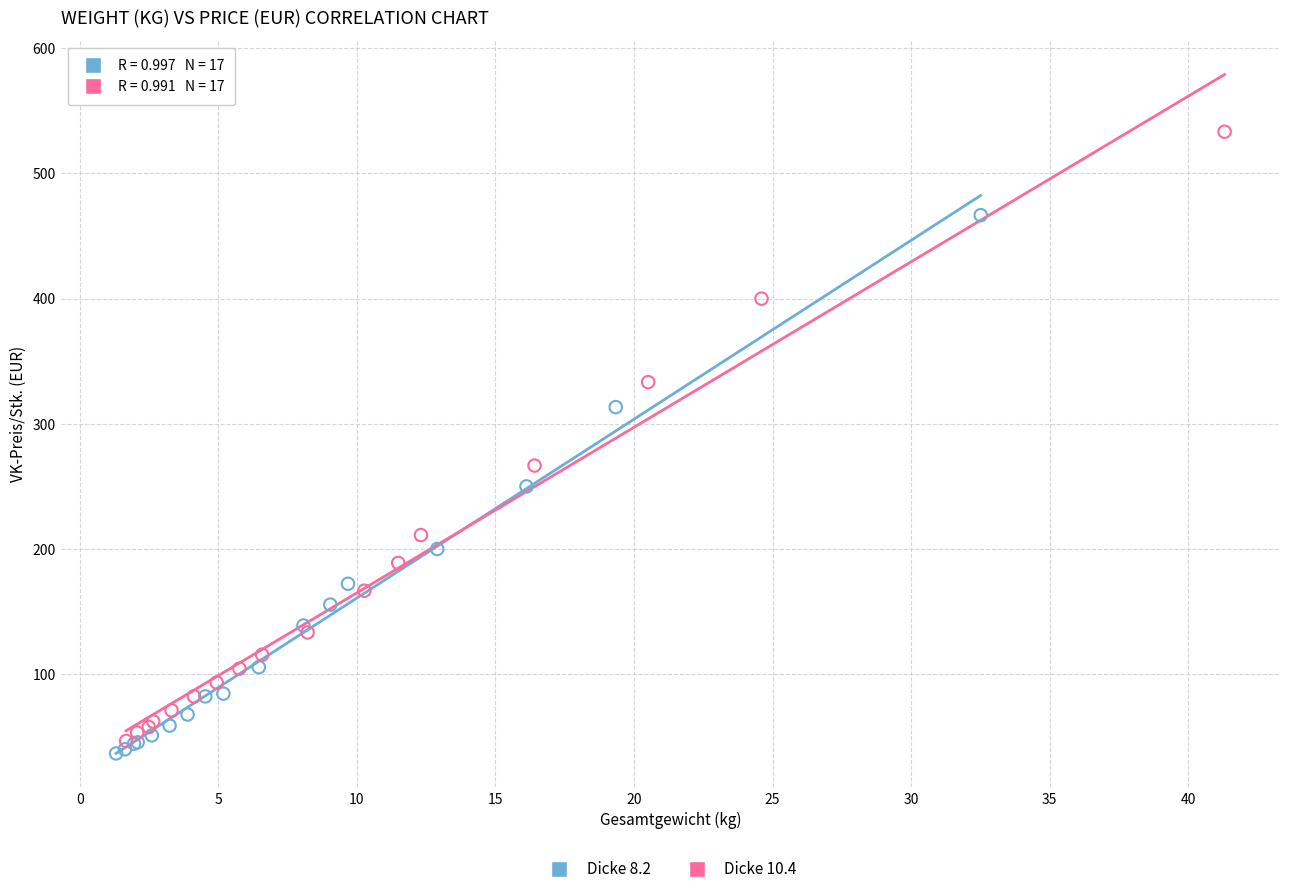

Which series has the widest spread of Y values?

Dicke 10.4